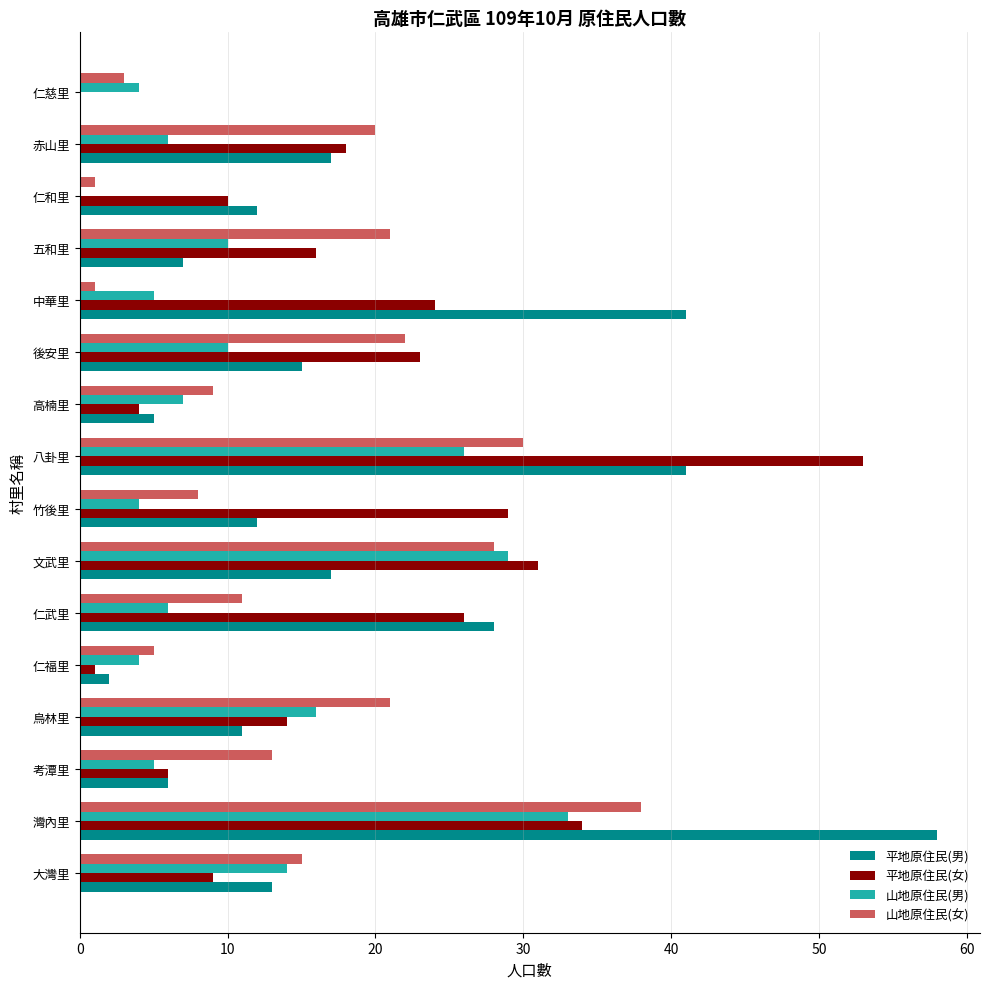

True or false: 平地原住民(男) has a value of 5 at 高楠里.

True